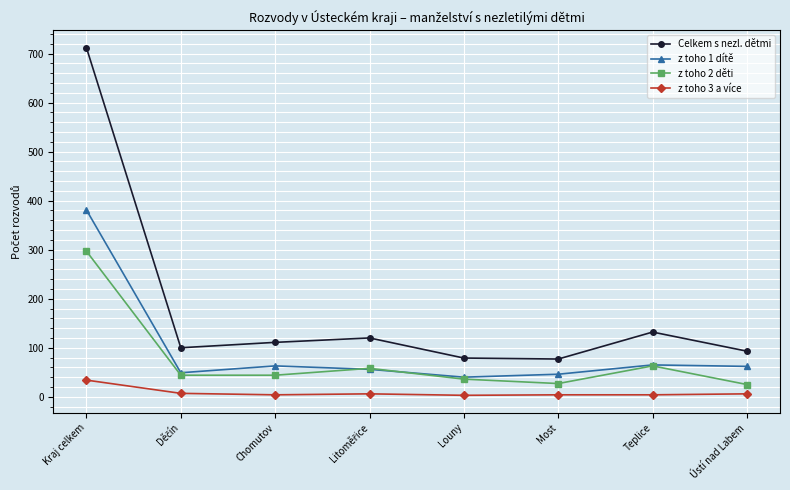

What position from the left is Most?

6